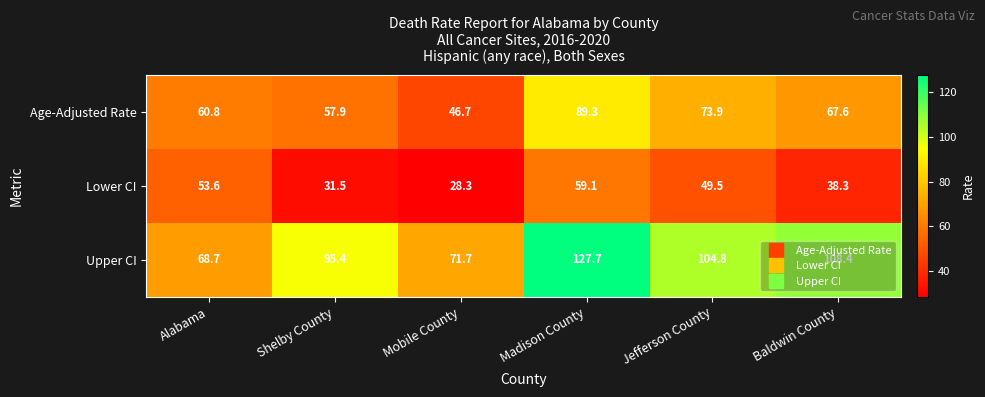

How many series are shown in this chart?

3